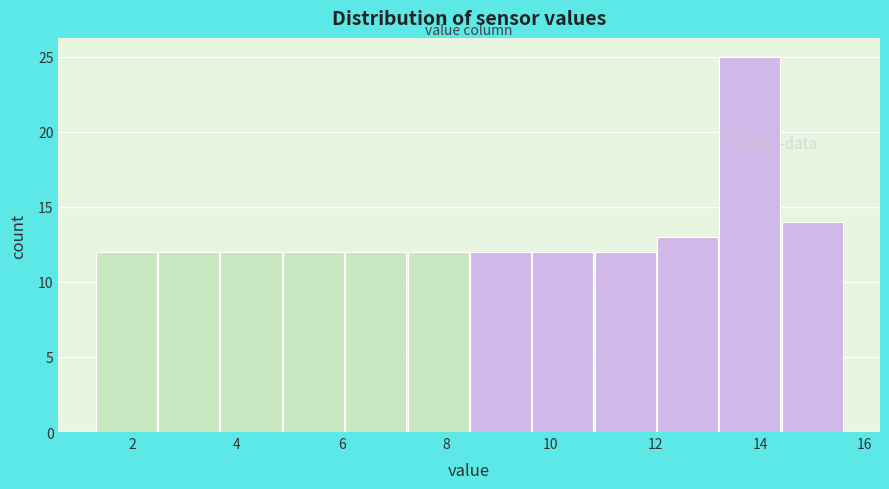

How tall is the bar that spans 6.0 to 7.2 on the x-axis? Neither the bar edges nor the heights are printed on the chart, so give them approximately, as read against the axes.

12